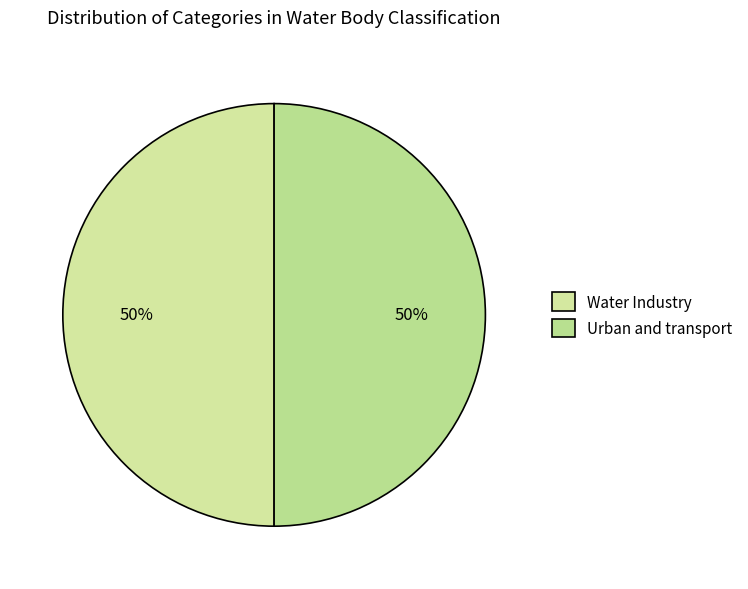

Combined, do Urban and transport and Water Industry account for over 50%?

Yes